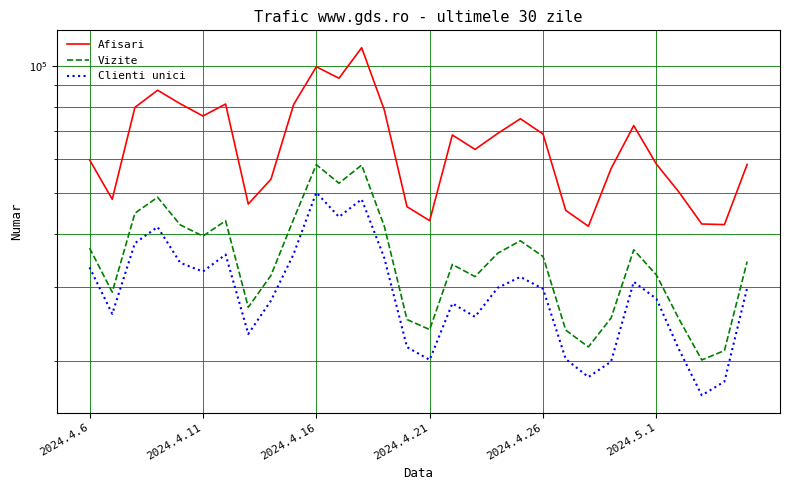

What is the difference between the maximum and minimum values in the Vizite series?

38205